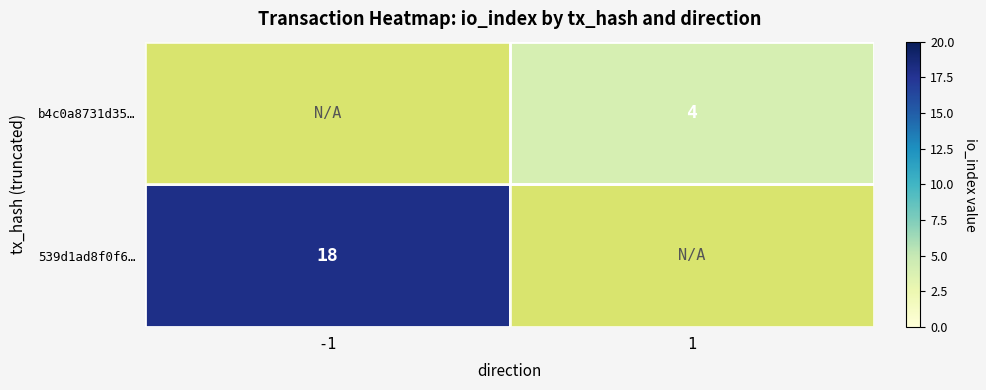

True or false: b4c0a8731d35… has a value of 4 at 1.

True